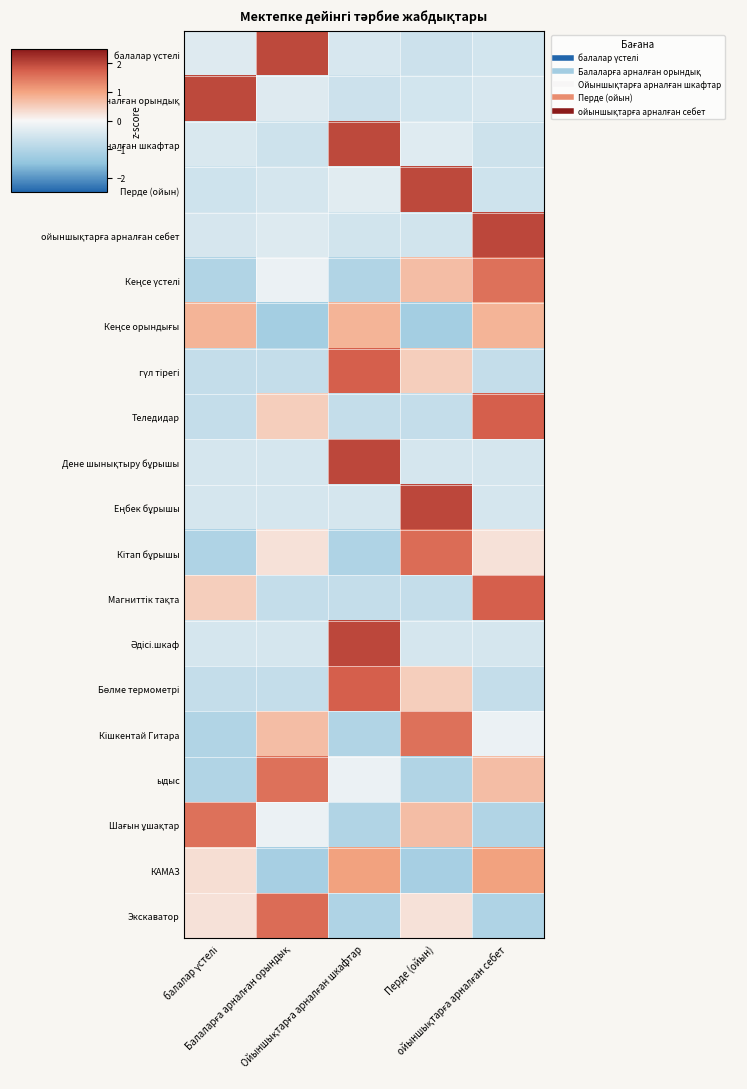

How many categories are shown in the chart?

5